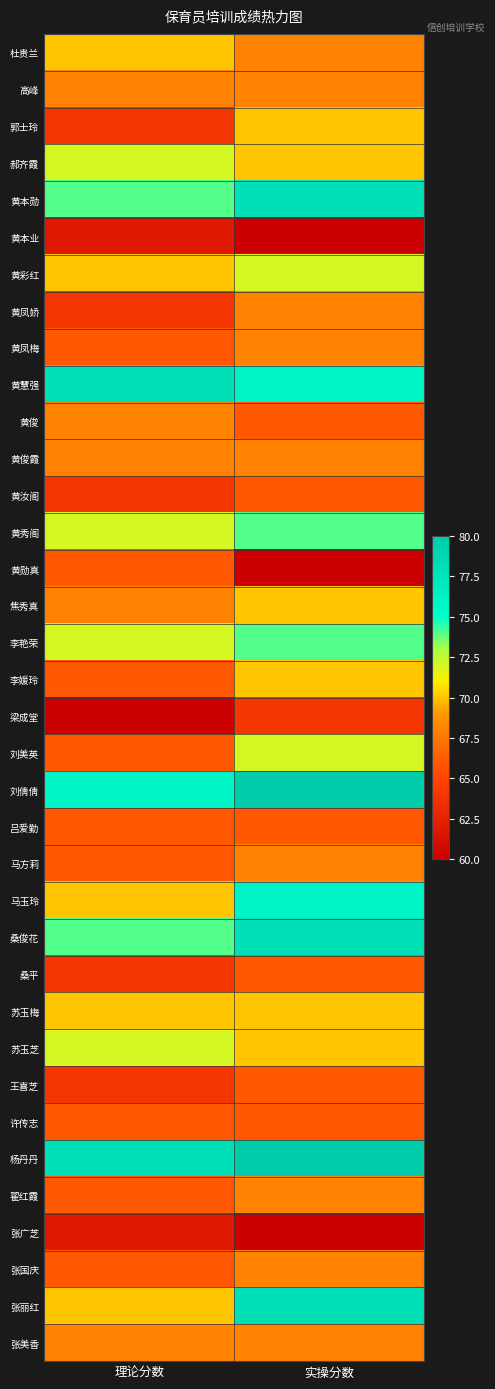

Between 实操分数 and 理论分数, which is larger?

理论分数